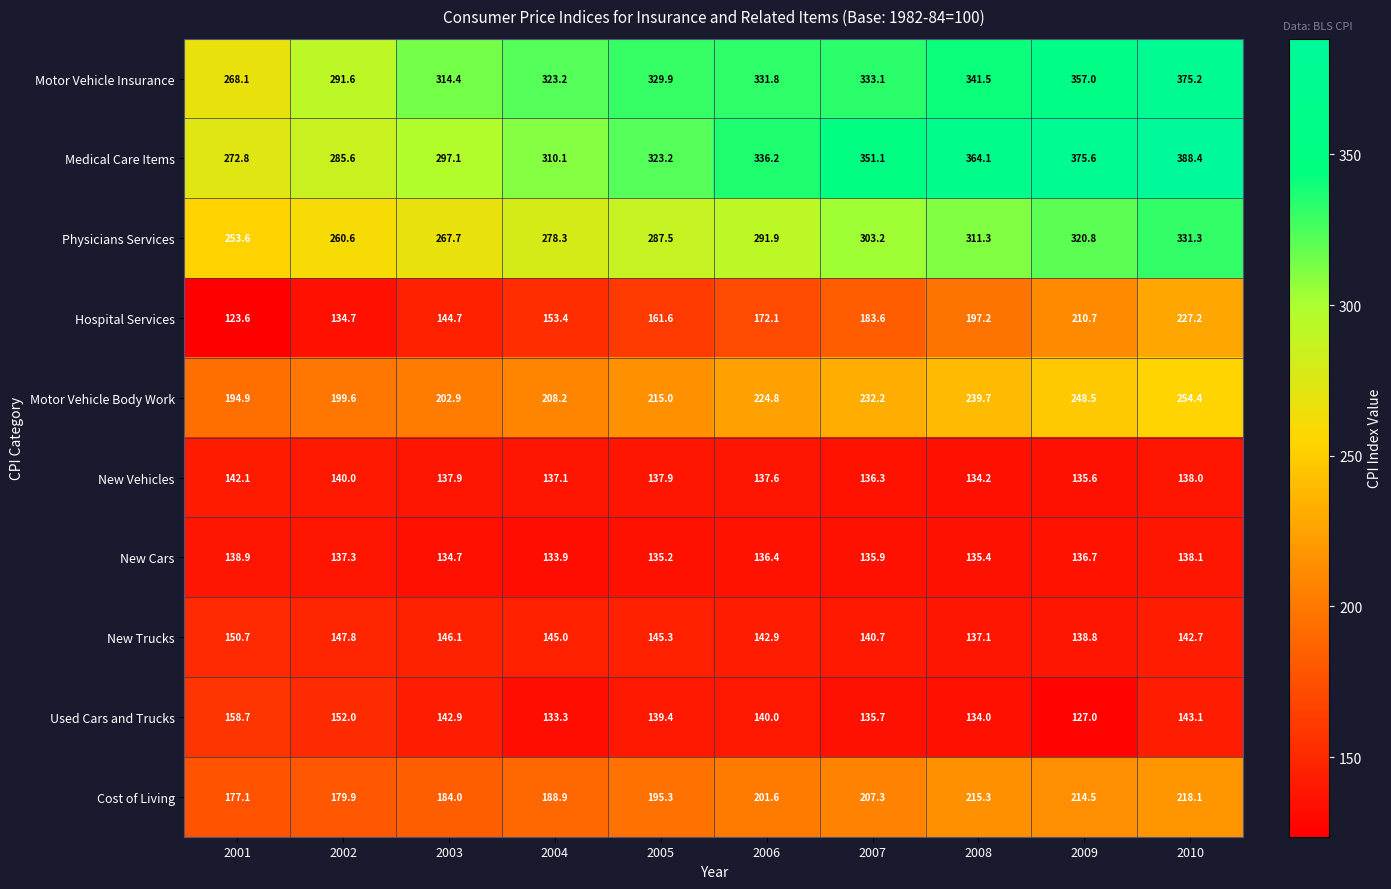

The New Cars series shows 74.3 at 2004. True or false?

False